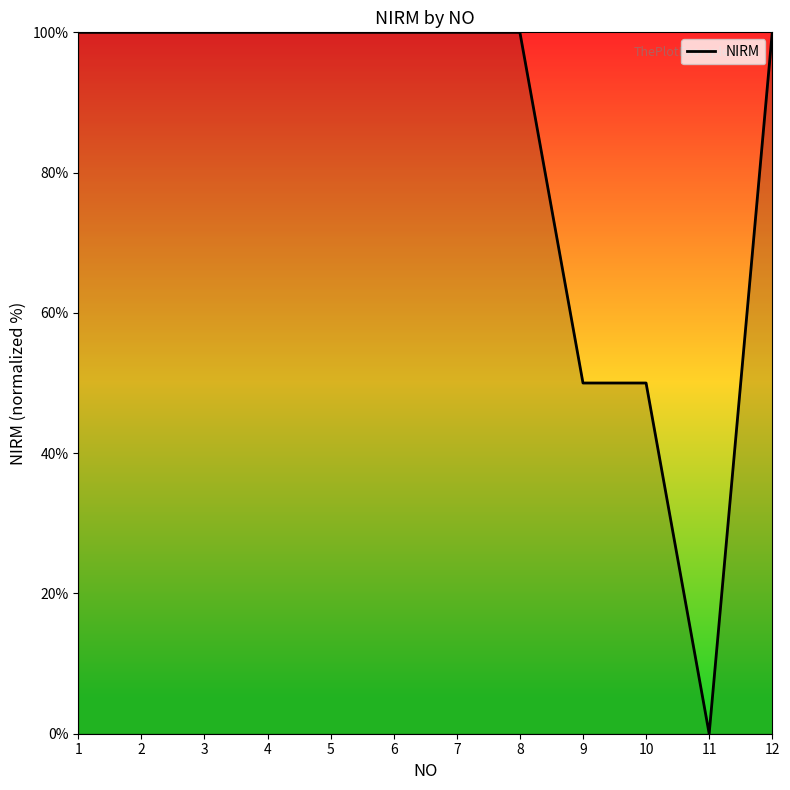

Reading left to right, transcribe all the data shown in this chart.

100.0	100.0	100.0	100.0	100.0	100.0	100.0	100.0	50.0	50.0	0.0	100.0